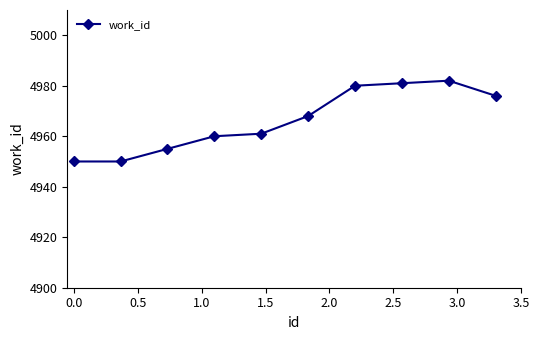

Reading right to left, what are all the values shown in this chart?

4976	4982	4981	4980	4968	4961	4960	4955	4950	4950